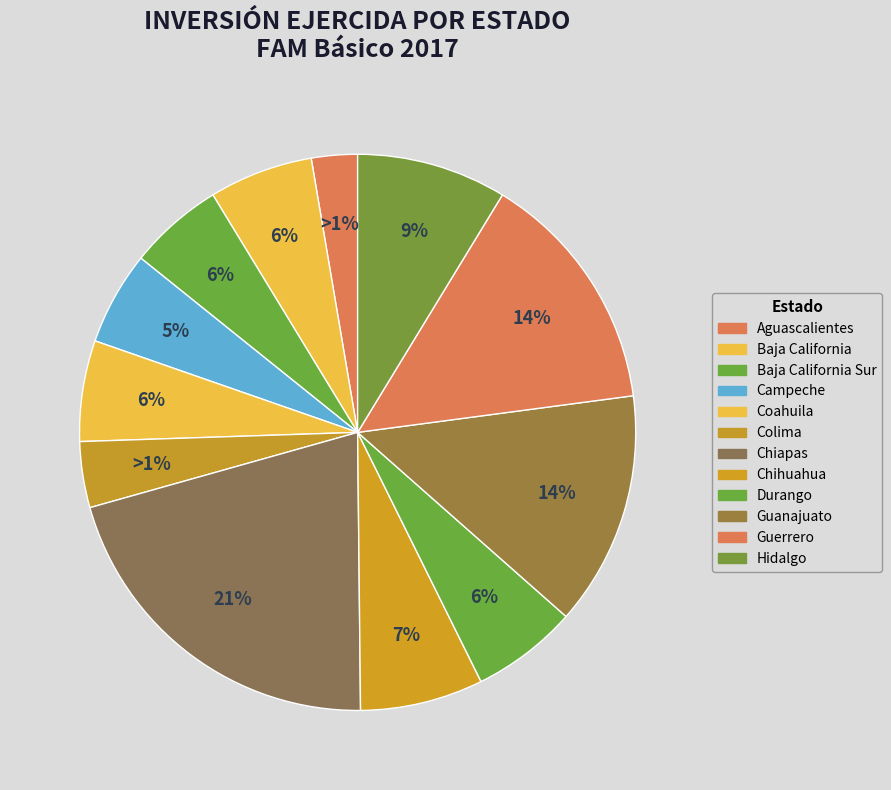

Does Durango account for over 50% of the chart?

No